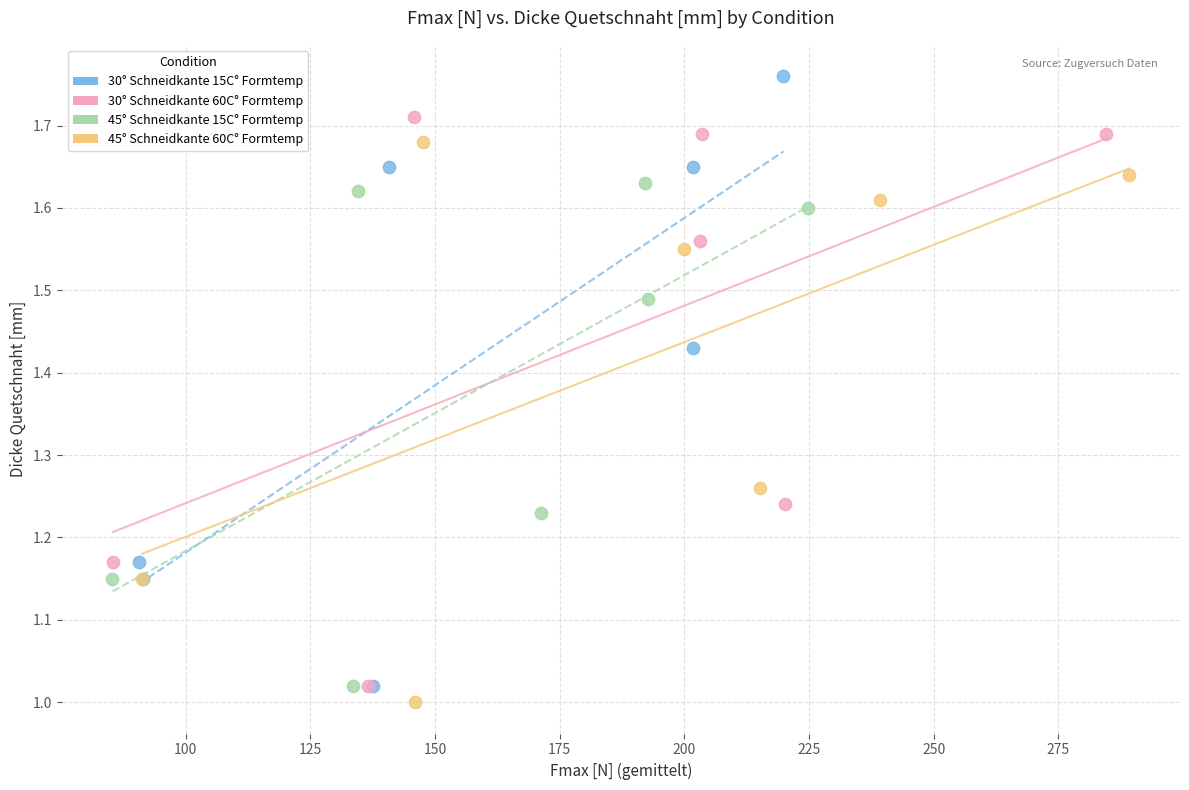

Which series contains the lowest Y value?

45° Schneidkante 60C° Formtemp